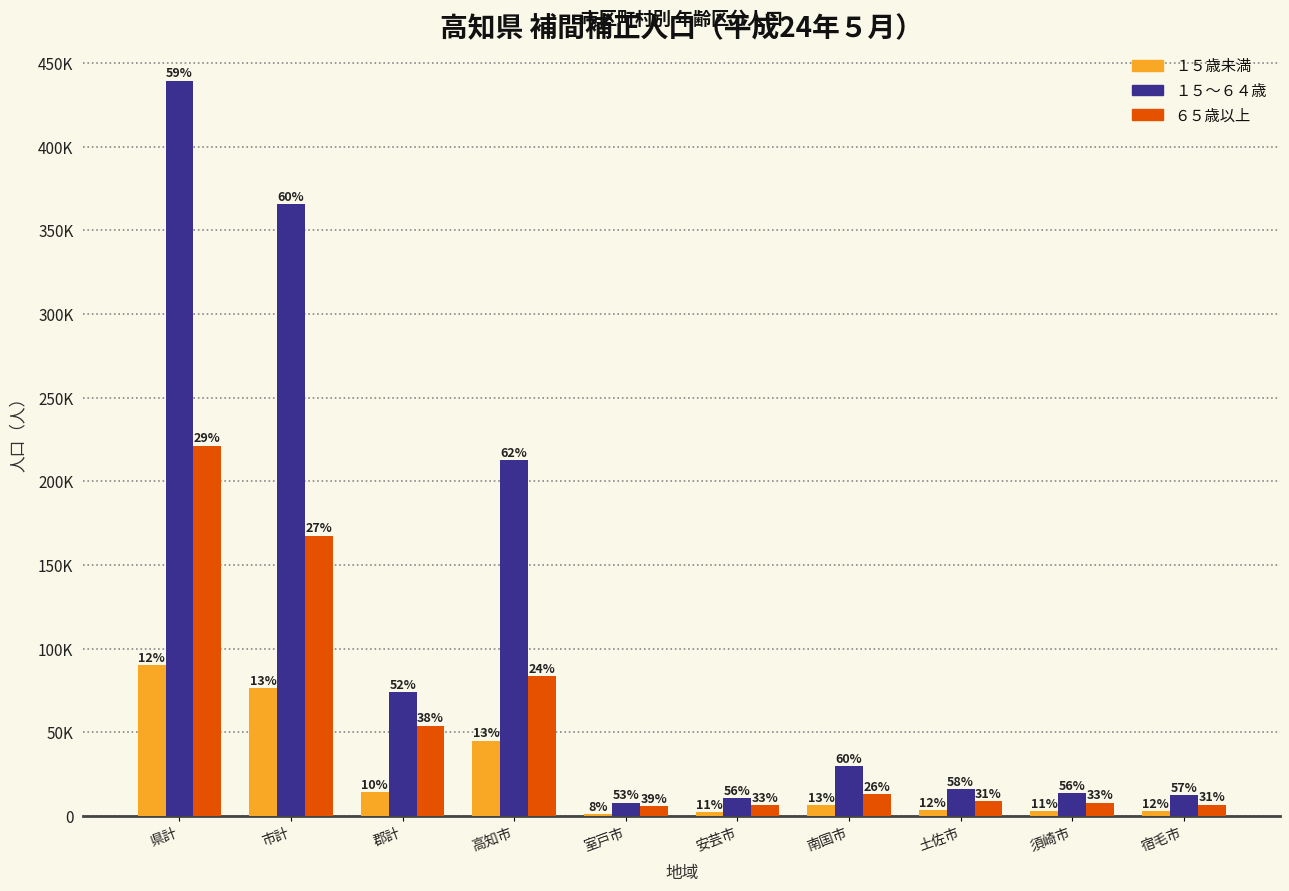

Are the bars grouped side by side (vs. stacked)?

Yes